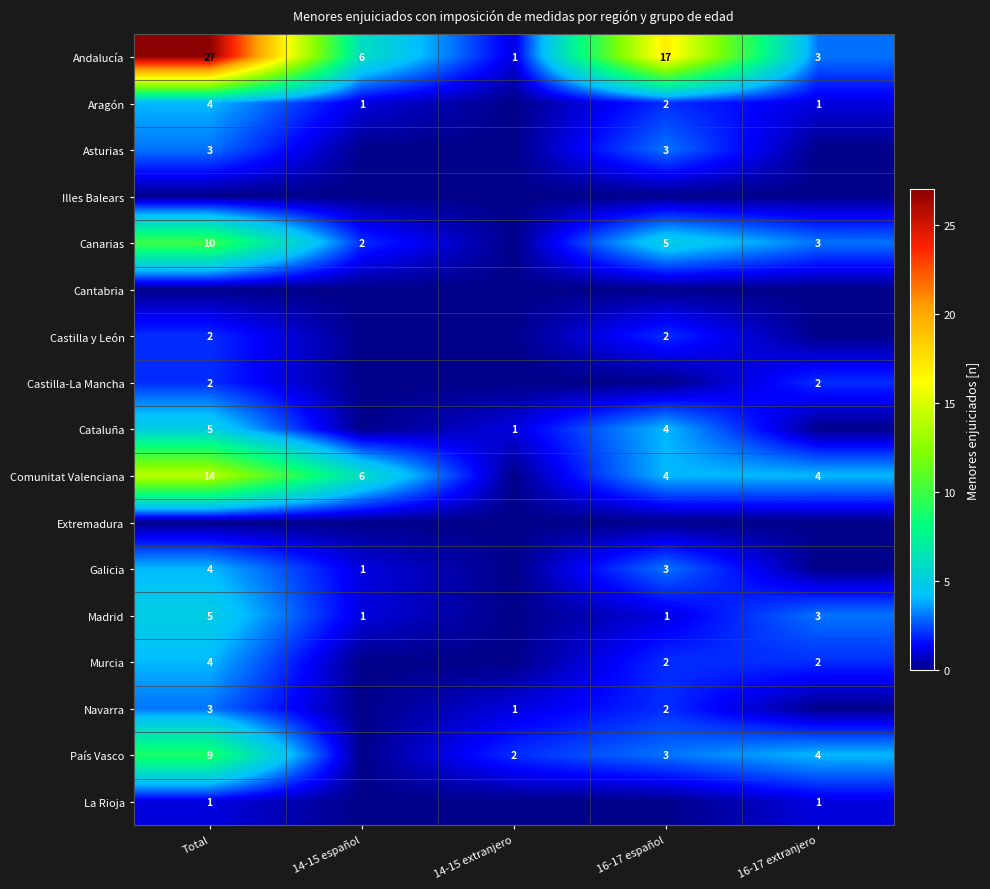

True or false: Murcia has a value of 1 at 16-17 extranjero.

False